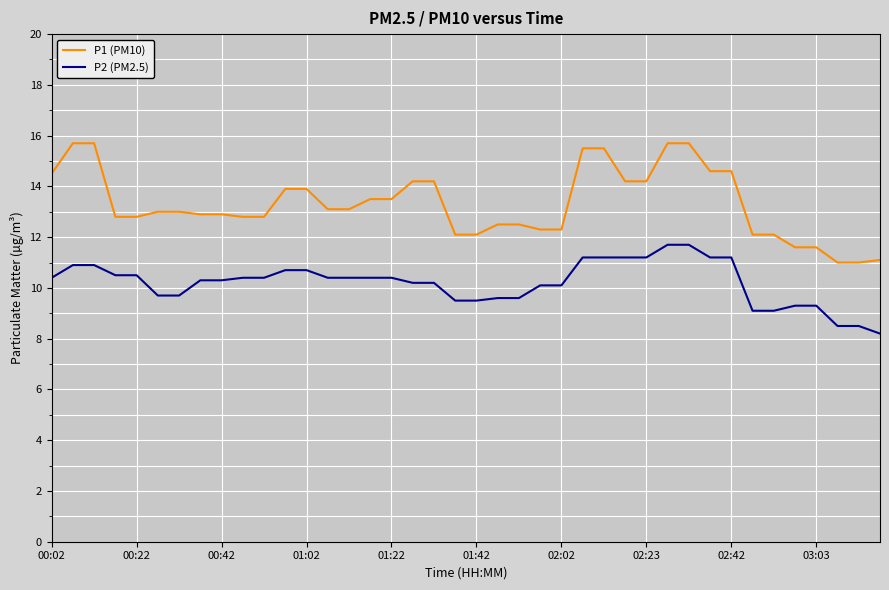

What is the difference between the maximum and minimum values in the P1 (PM10) series?

4.7